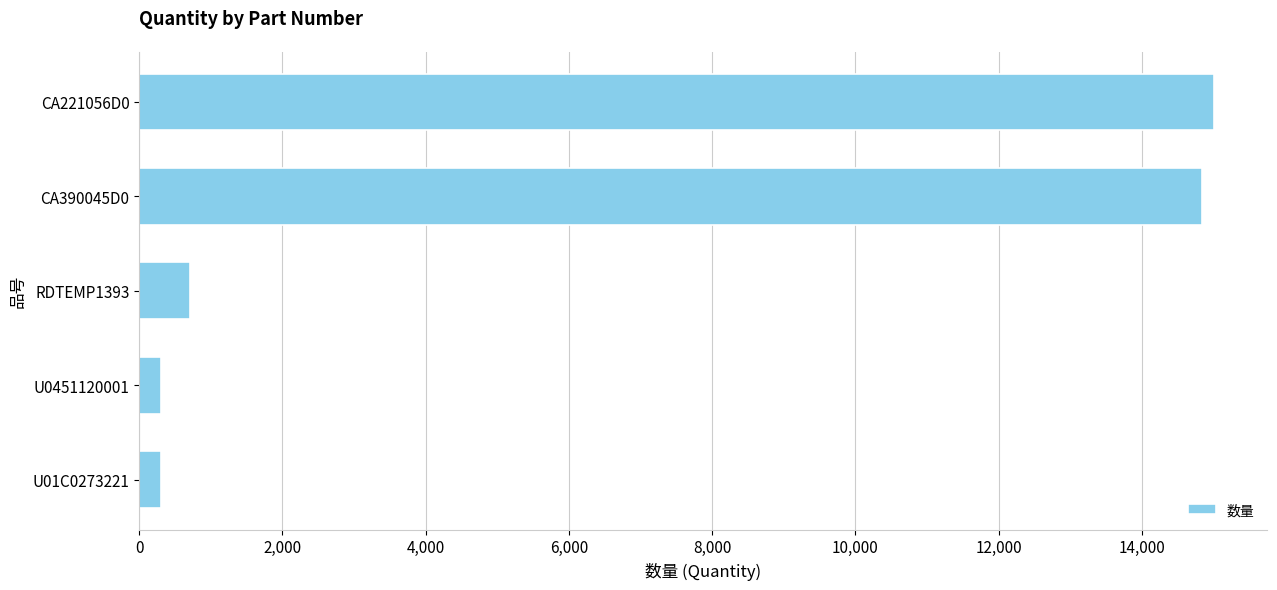

What is the change in value from CA221056D0 to RDTEMP1393?

-14284